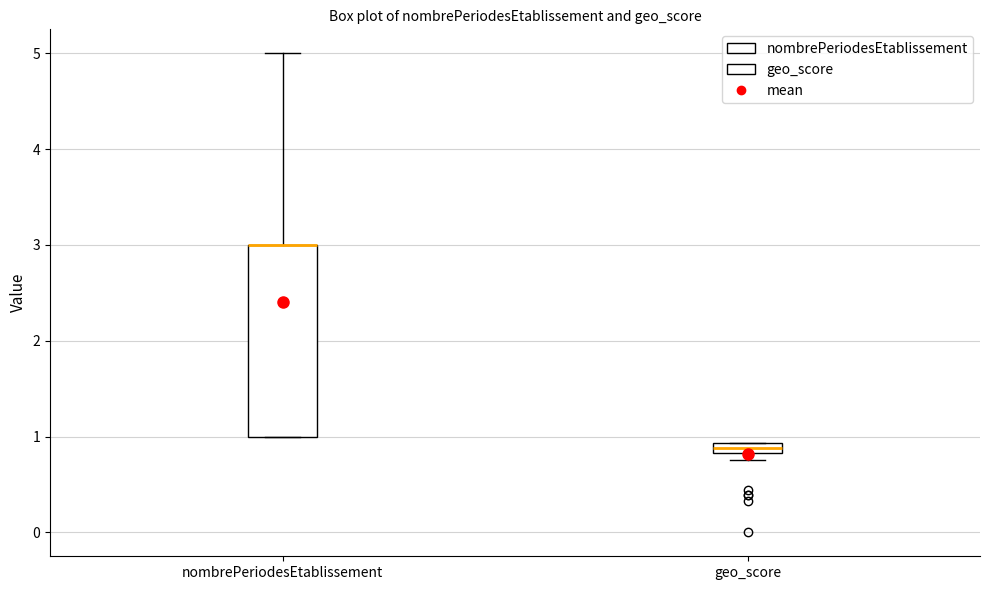

Where does the upper whisker of the box for nombrePeriodesEtablissement end on the y-axis? The values are not printed on the chart, so give them approximately, as read against the axis.

5.0